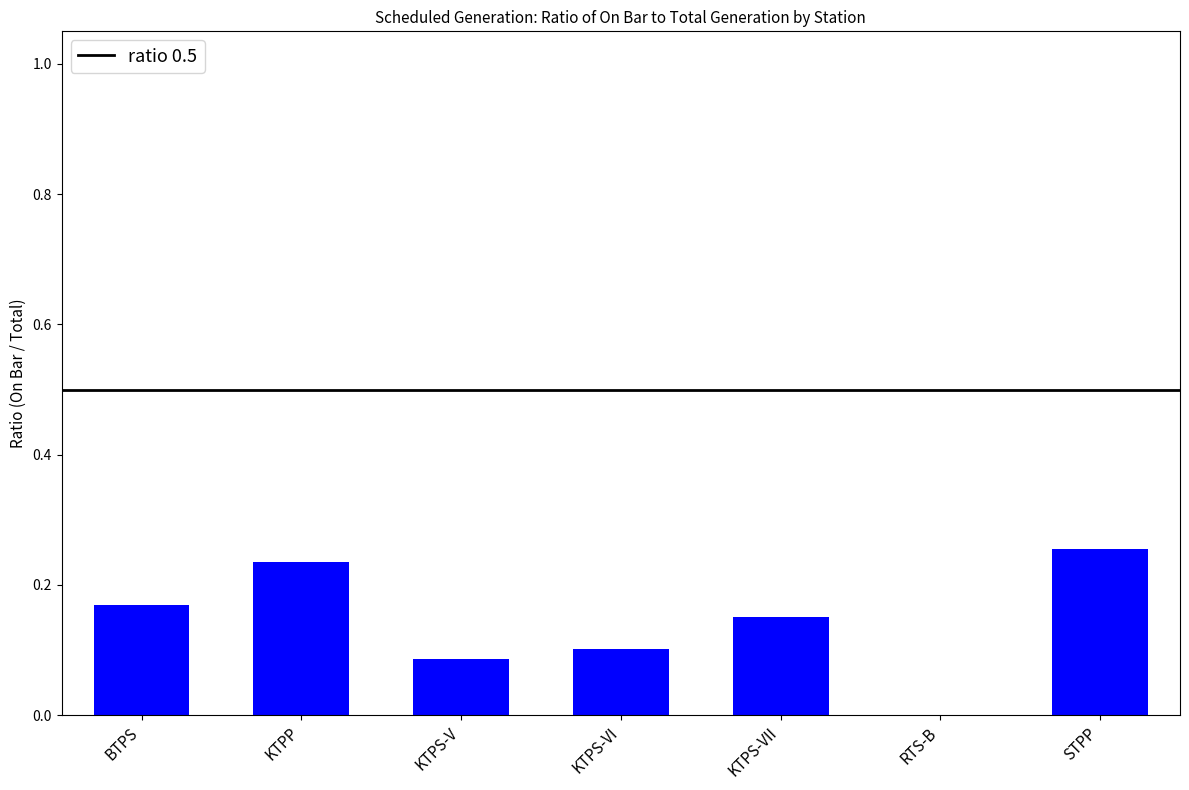

Count the number of data series in this chart.

1